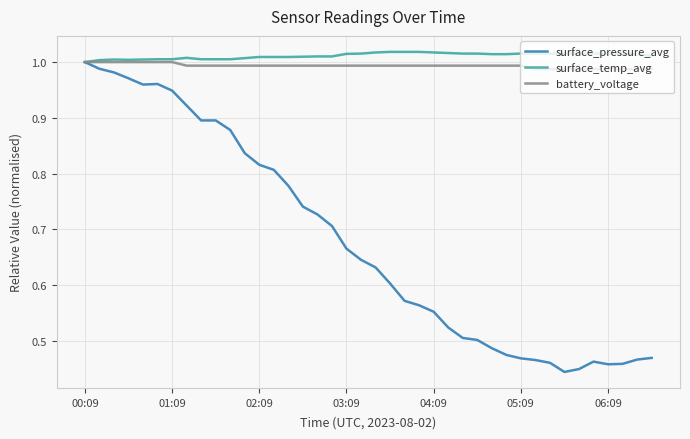

Which series has the widest spread of values?

surface_pressure_avg